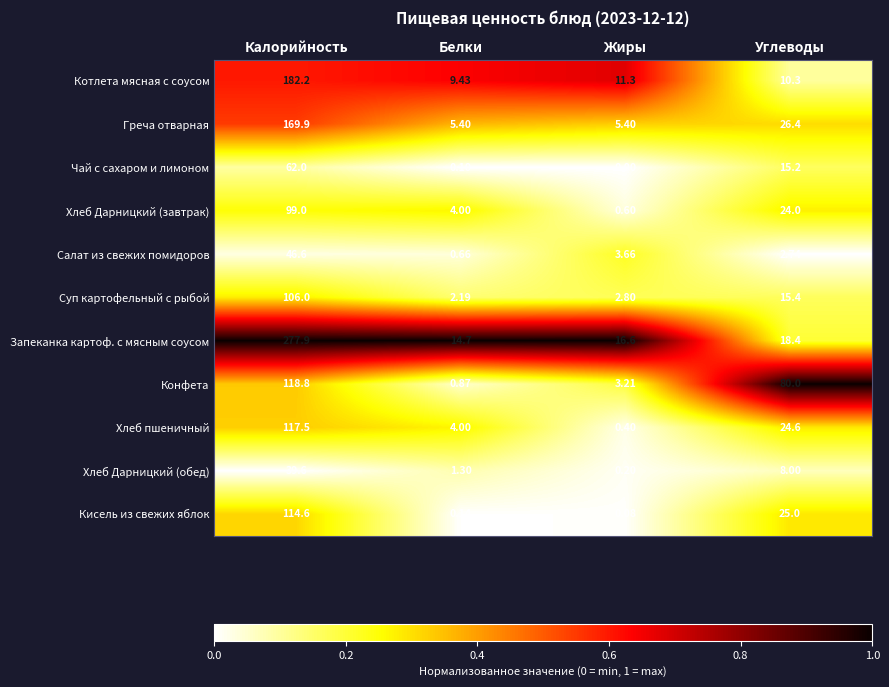

At which category does the chart reach its peak across all series?

Калорийность